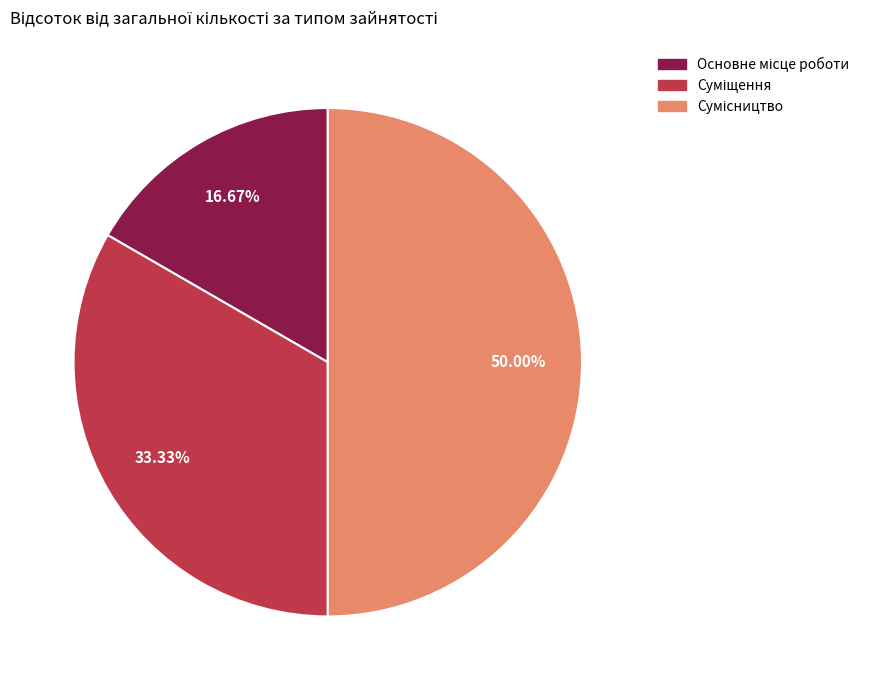

Does Сумісництво represent more than half of the total?

No